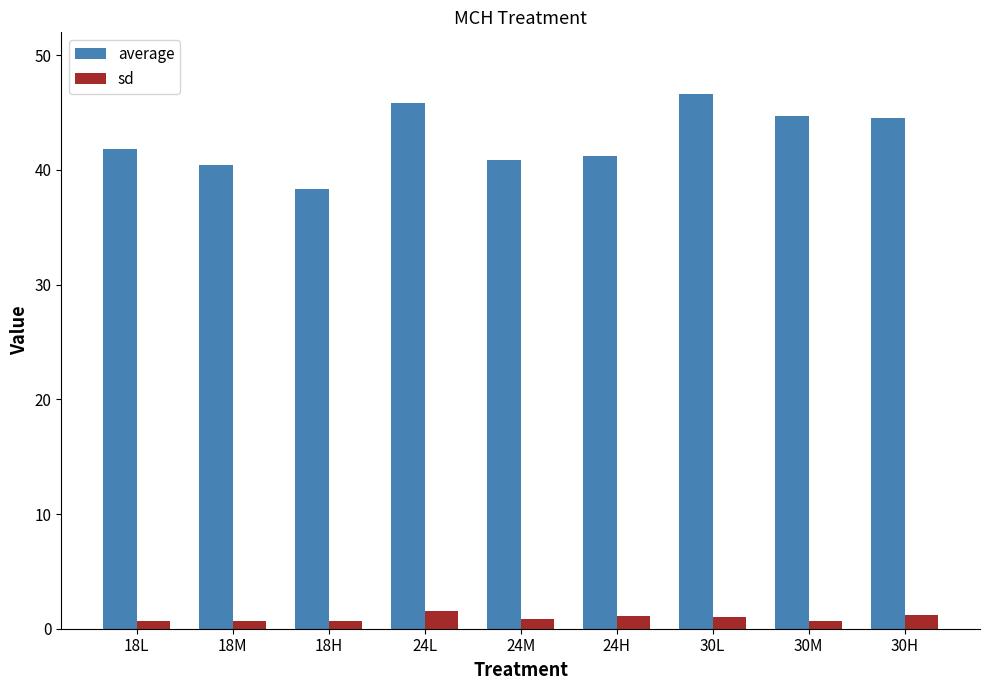

What is the label of the 5th bar from the right?

24M